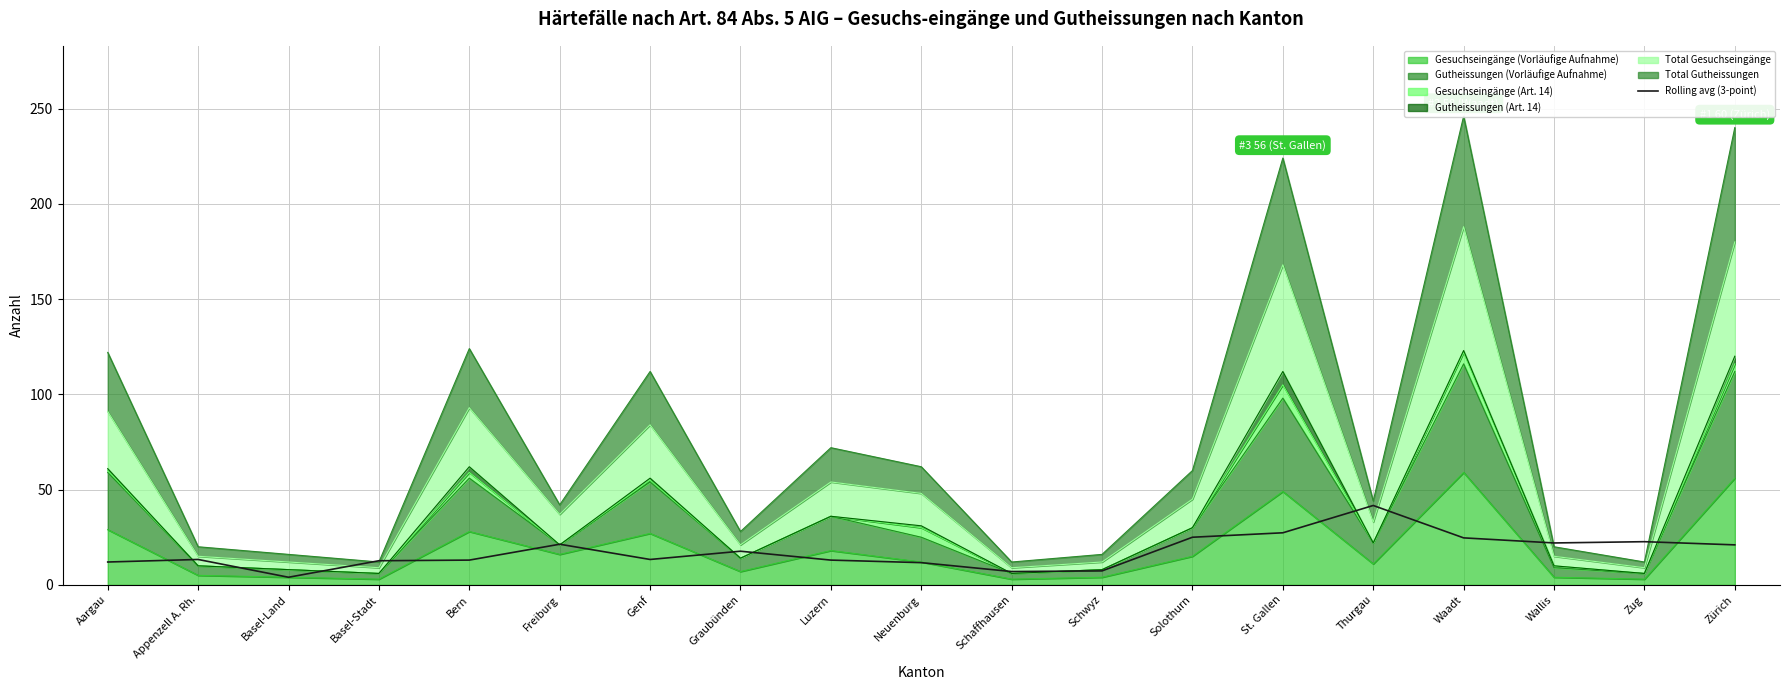

What is the change in value from Genf to Neuenburg?

-1.7